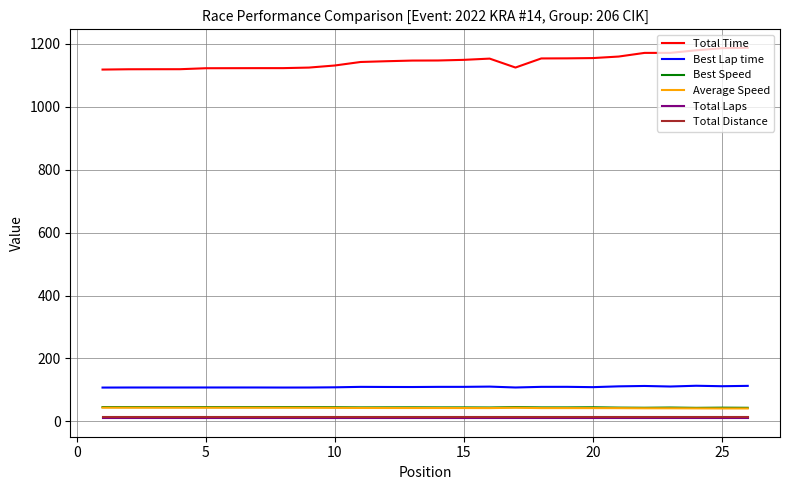

What is the smallest value displayed?

10.0